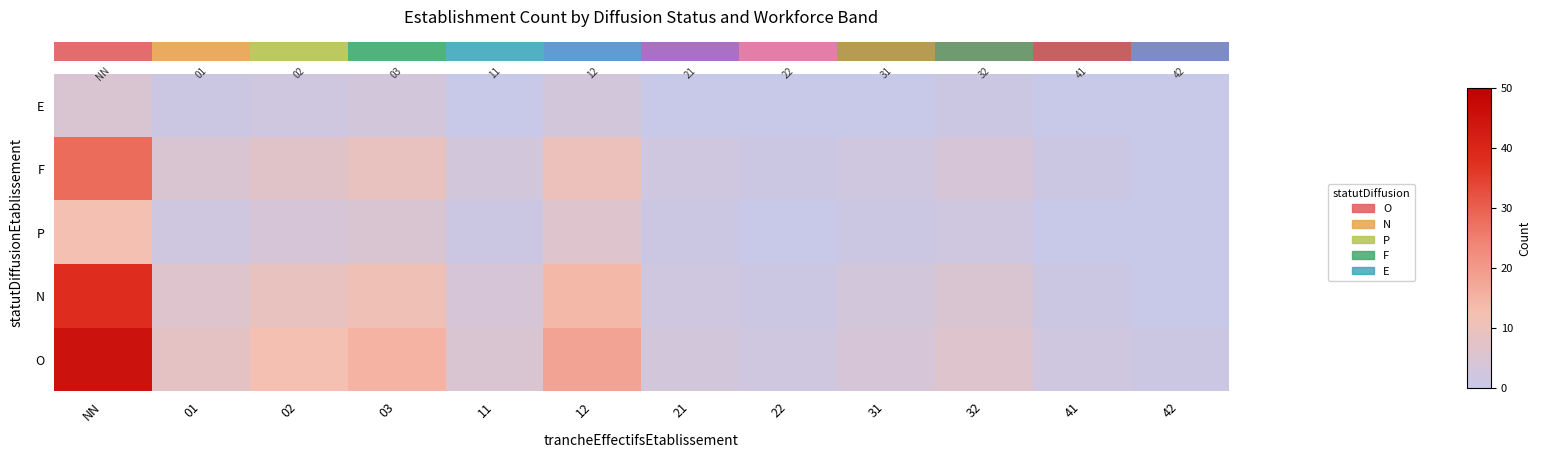

What is the spread (max minus min) of values at NN?

40